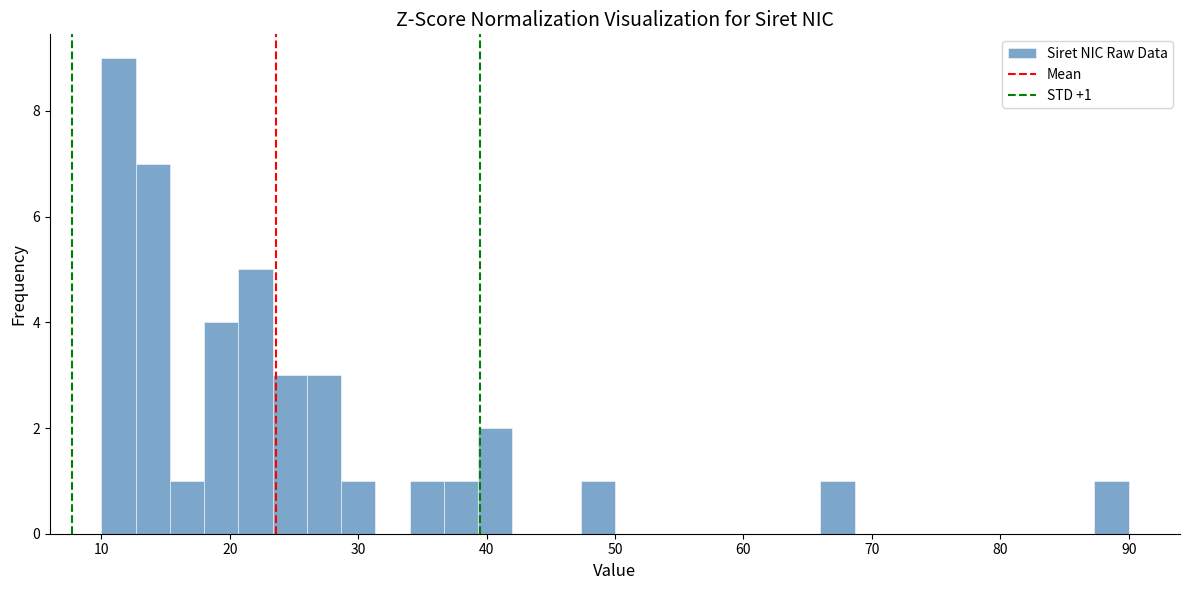

Around what value on the x-axis is the tallest bar? Give the approximate position of its centre, as read against the axis.

11